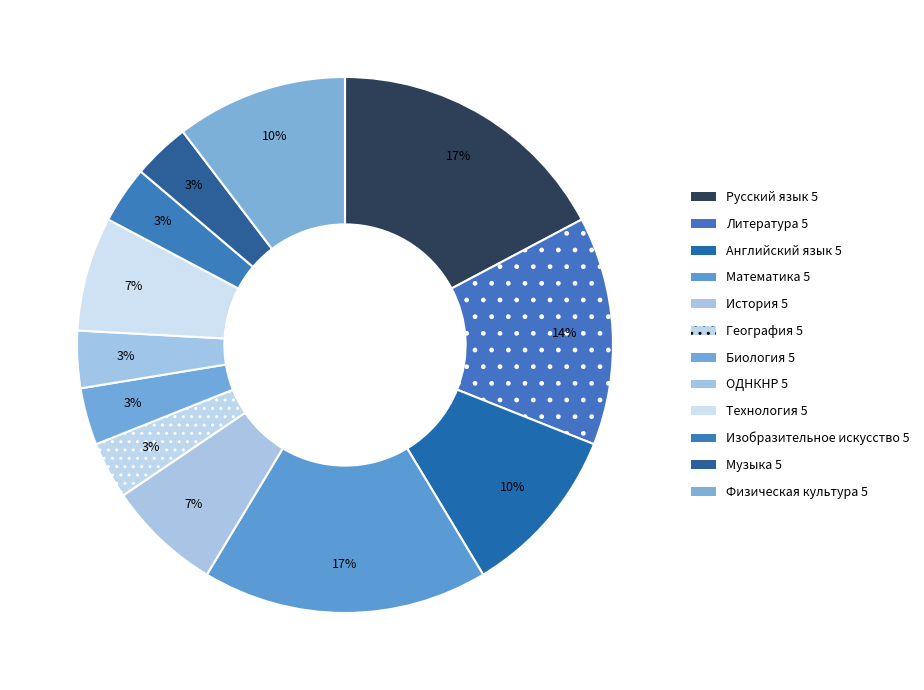

Rank the categories by value from lowest to highest.

География 5, Биология 5, ОДНКНР 5, Изобразительное искусство 5, Музыка 5, История 5, Технология 5, Английский язык 5, Физическая культура 5, Литература 5, Русский язык 5, Математика 5